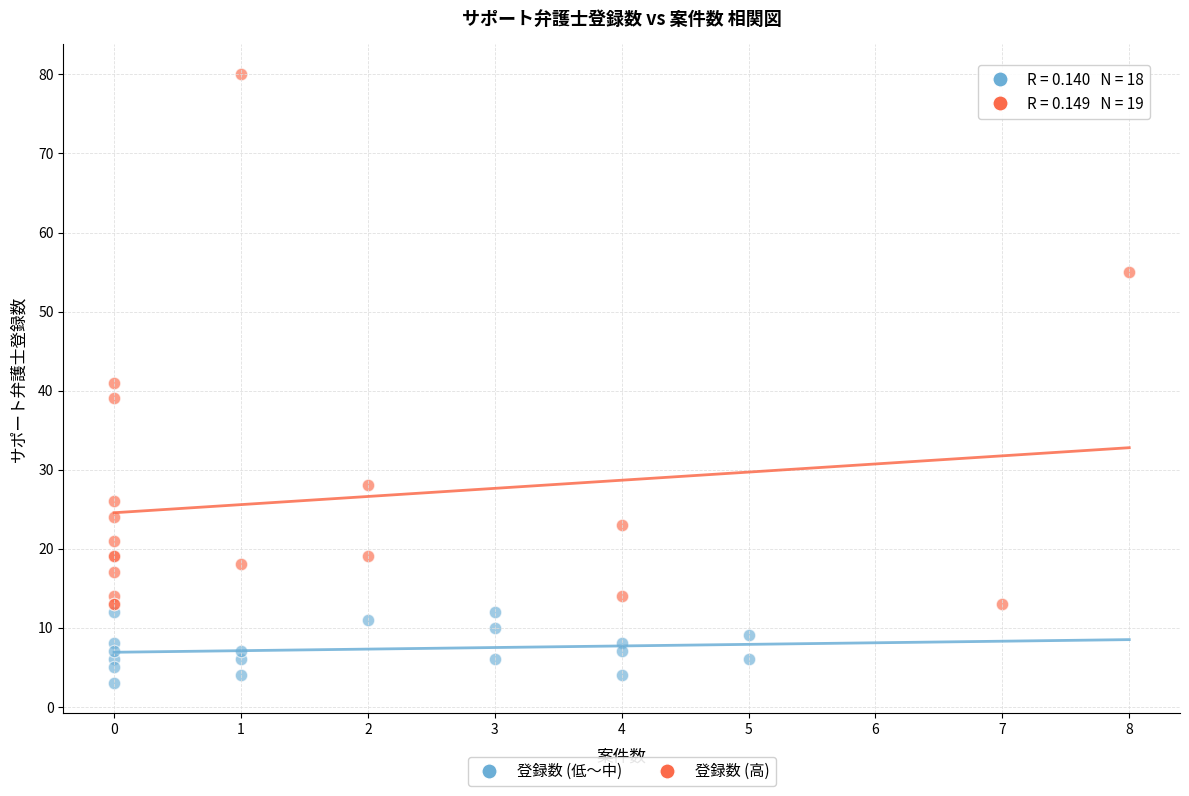

What are all the series names shown in the legend?

登録数 (低〜中), 登録数 (高)